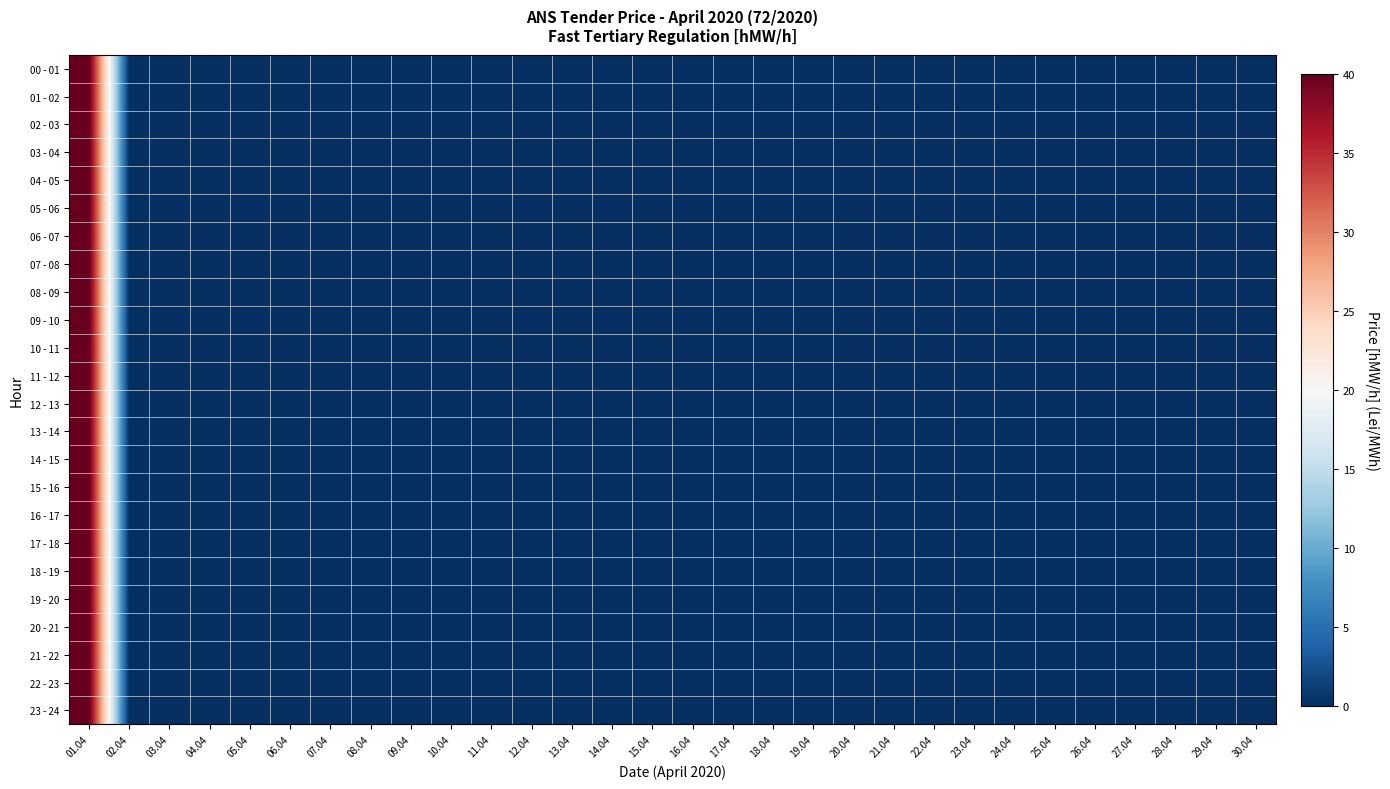

Which series has the largest range (max minus min)?

00 - 01